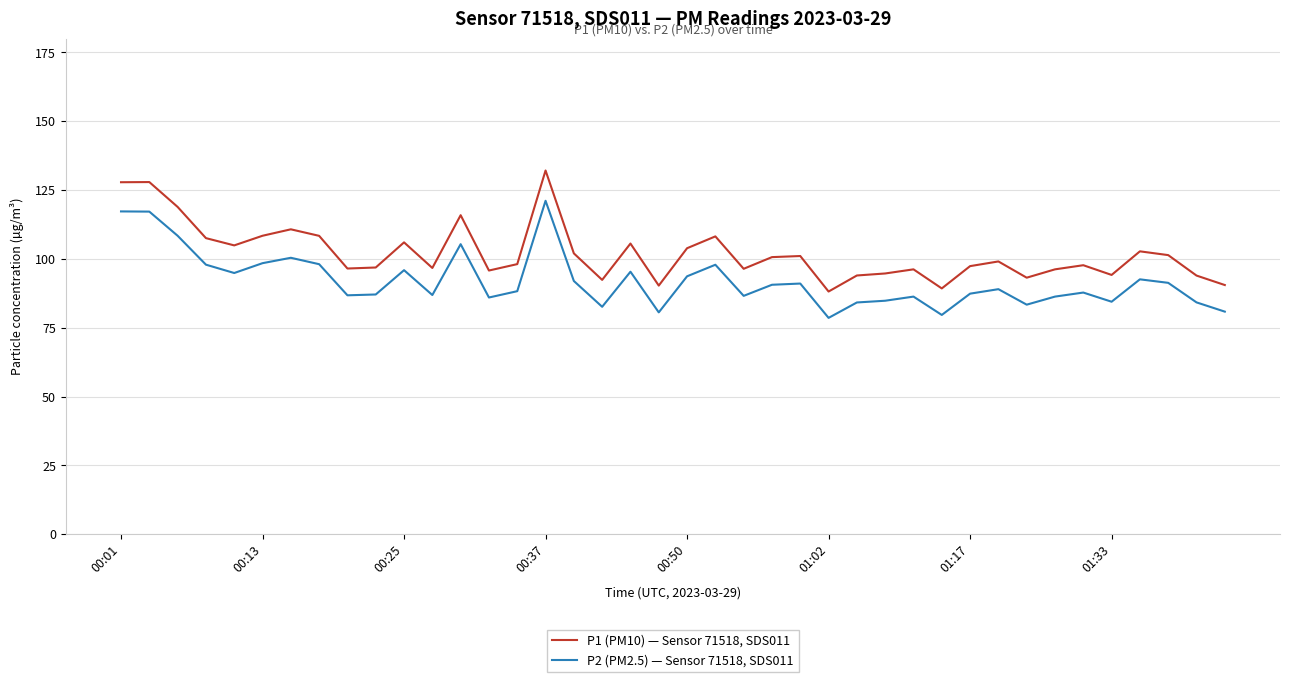

What is the lowest value of the P1 (PM10) — Sensor 71518, SDS011 series?

88.2